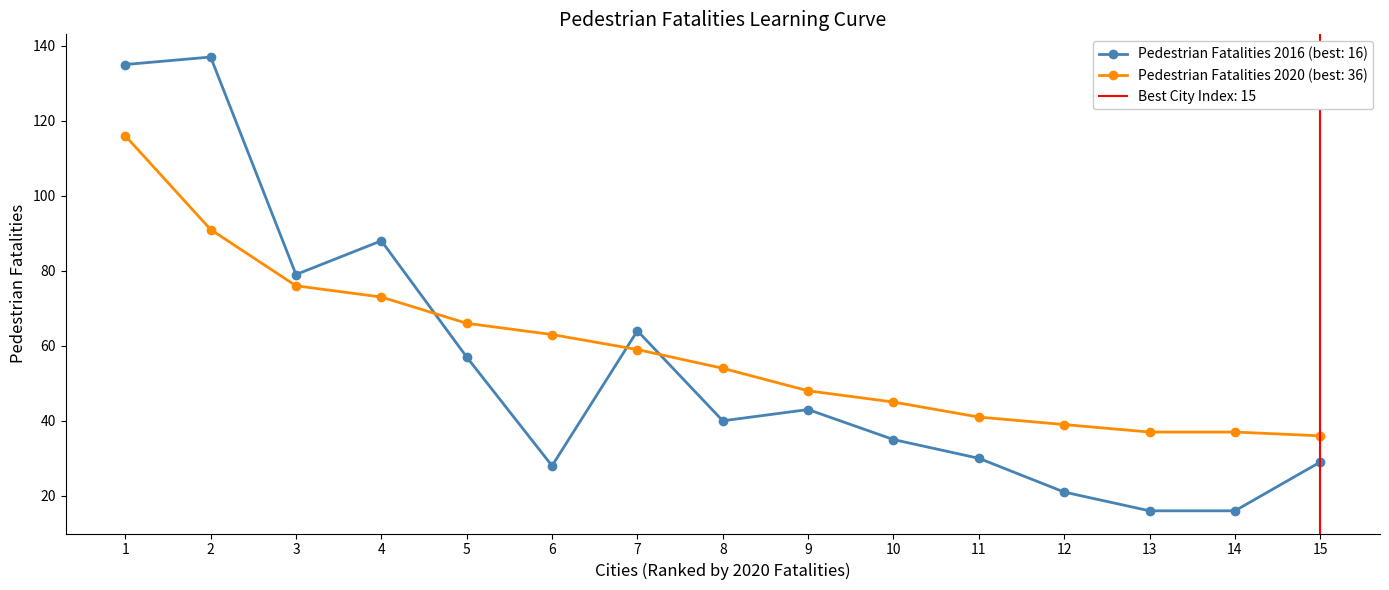

What is the smallest value displayed?

16